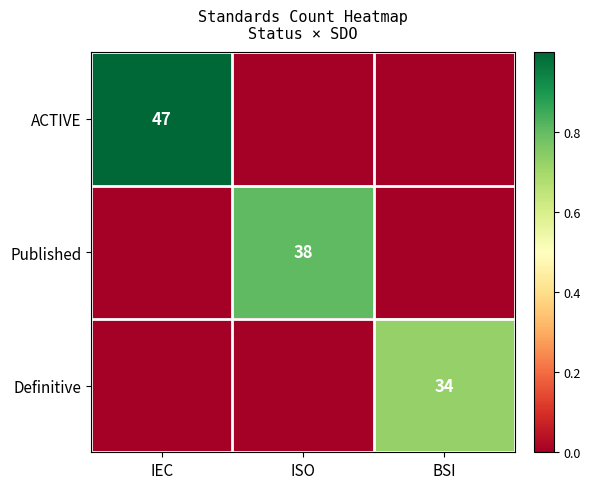

True or false: ACTIVE has a value of 47 at IEC.

True